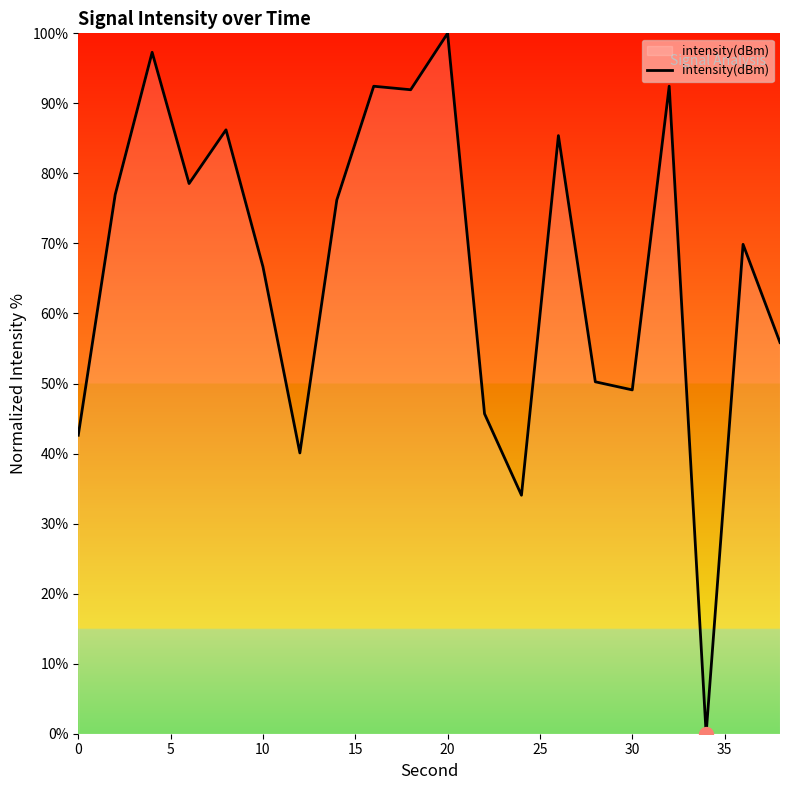

What is the maximum value shown in the chart?

100.0